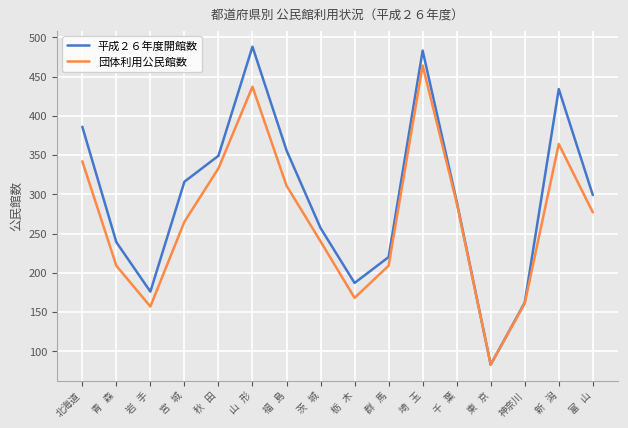

Which series has the widest spread of values?

平成２６年度開館数